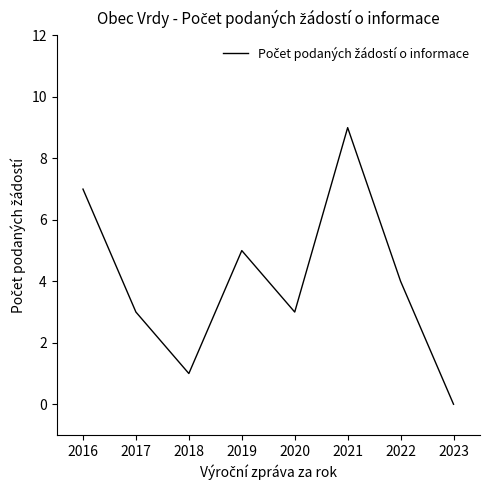

True or false: the data shows 2 at 2019.

False